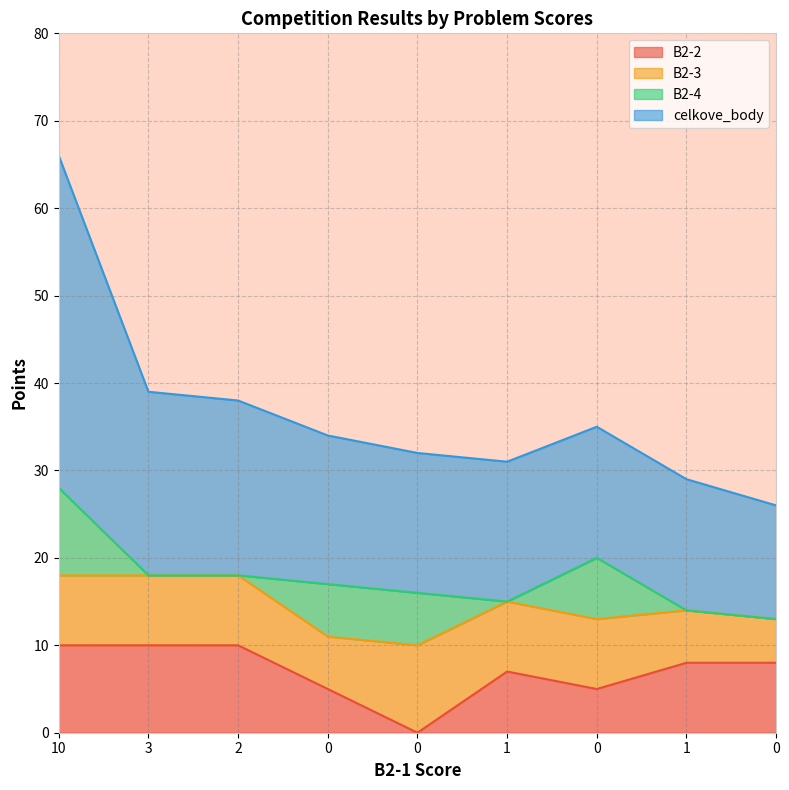

True or false: celkove_body and B2-2 cross at least once.

False